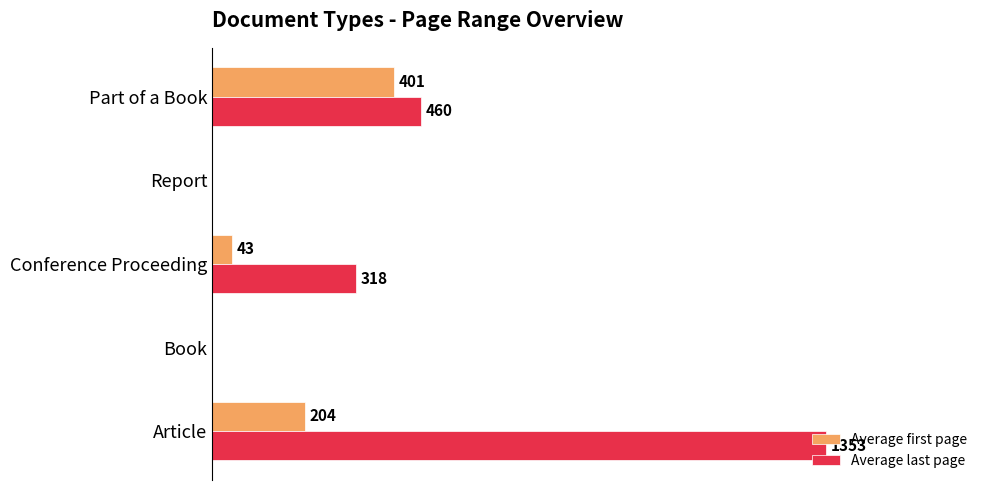

Which series has the largest total across all categories?

Average last page